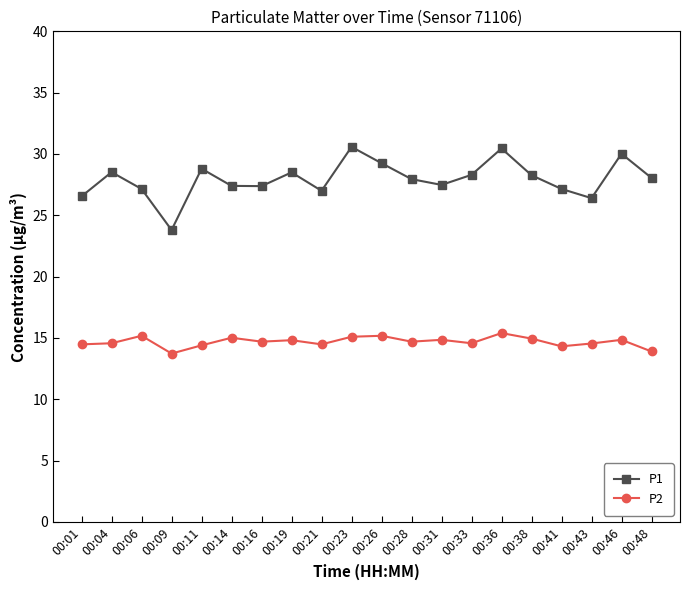

How many interior local valleys does the P1 series have?

5